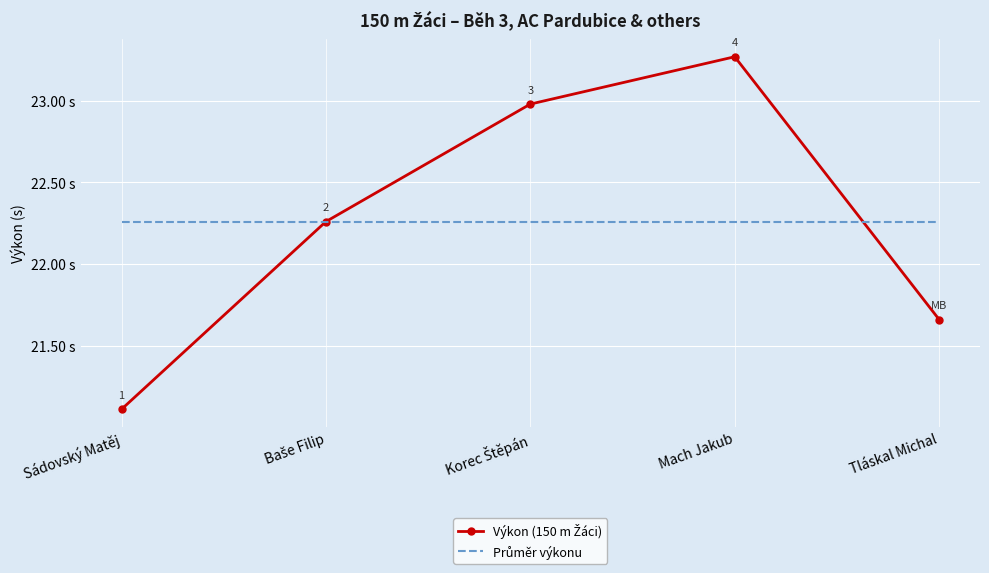

What is the smallest value displayed?

21.1